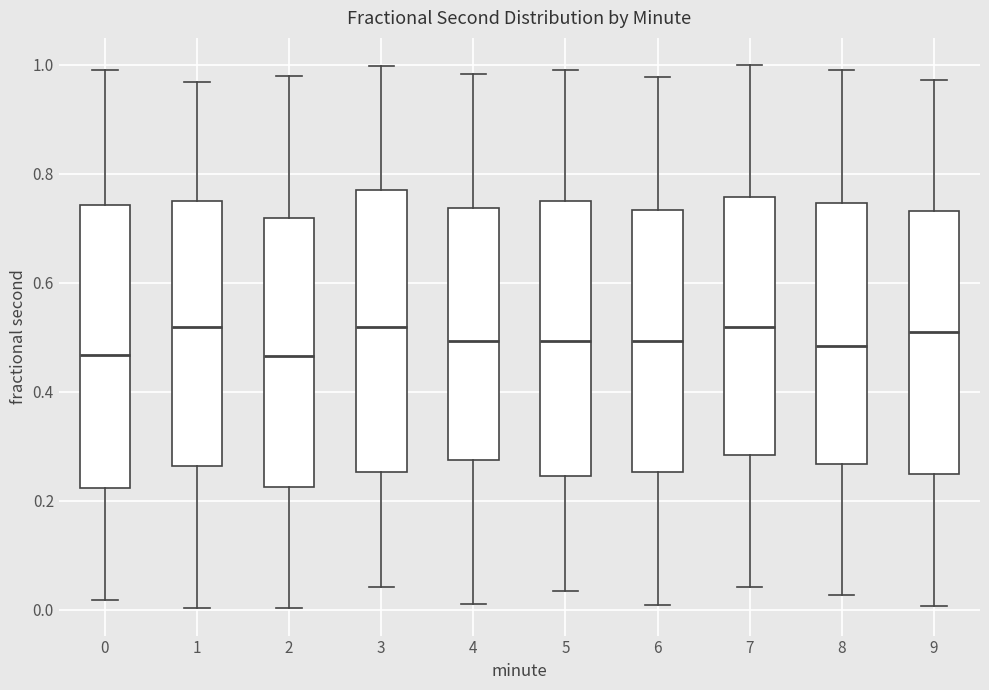

Reading left to right, transcribe this box plot: for each box, give where its median line is, the range the box spans, and where its two whiskers end, as read against the y-axis. The values are not printed on the chart, so give them approximately, as read against the axis.

0: median 0.46, box 0.22 to 0.74, whiskers 0.02 to 1.00
1: median 0.52, box 0.26 to 0.74, whiskers 0.00 to 0.96
2: median 0.46, box 0.22 to 0.72, whiskers 0.00 to 0.98
3: median 0.52, box 0.26 to 0.76, whiskers 0.04 to 1.00
4: median 0.50, box 0.28 to 0.74, whiskers 0.02 to 0.98
5: median 0.50, box 0.24 to 0.76, whiskers 0.04 to 1.00
6: median 0.50, box 0.26 to 0.74, whiskers 0.00 to 0.98
7: median 0.52, box 0.28 to 0.76, whiskers 0.04 to 1.00
8: median 0.48, box 0.26 to 0.74, whiskers 0.02 to 0.98
9: median 0.50, box 0.24 to 0.74, whiskers 0.00 to 0.98